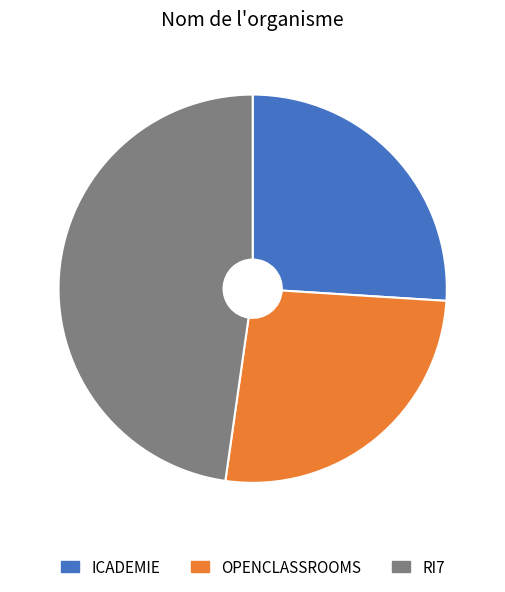

How many slices are in this pie chart?

3